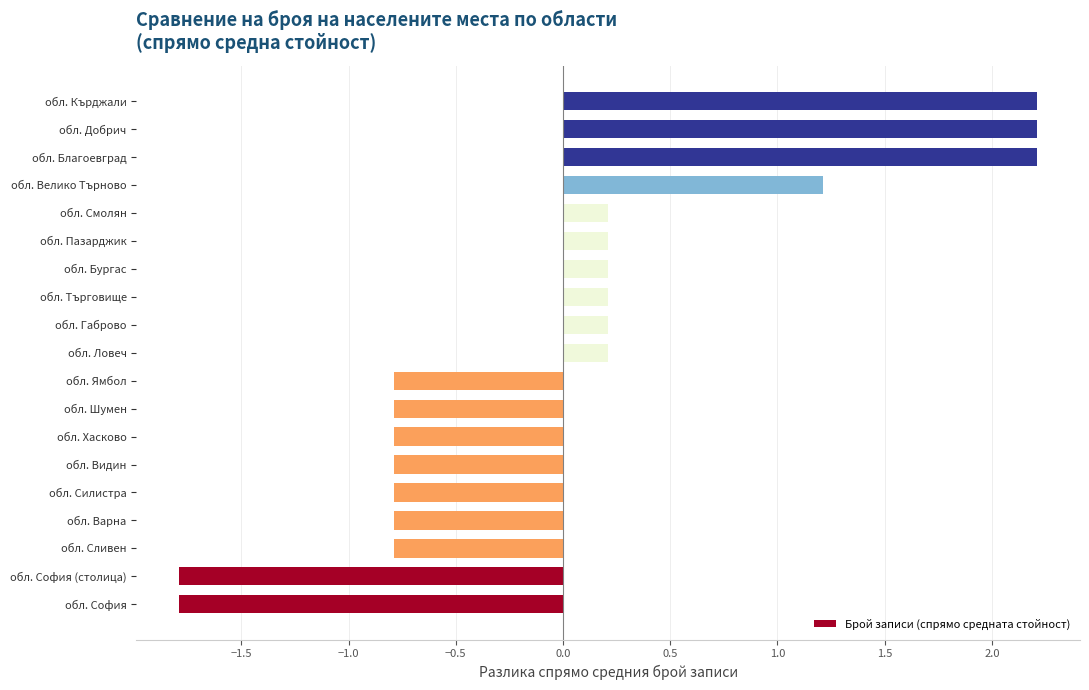

What is the change in value from обл. Силистра to обл. Търговище?

+1.0